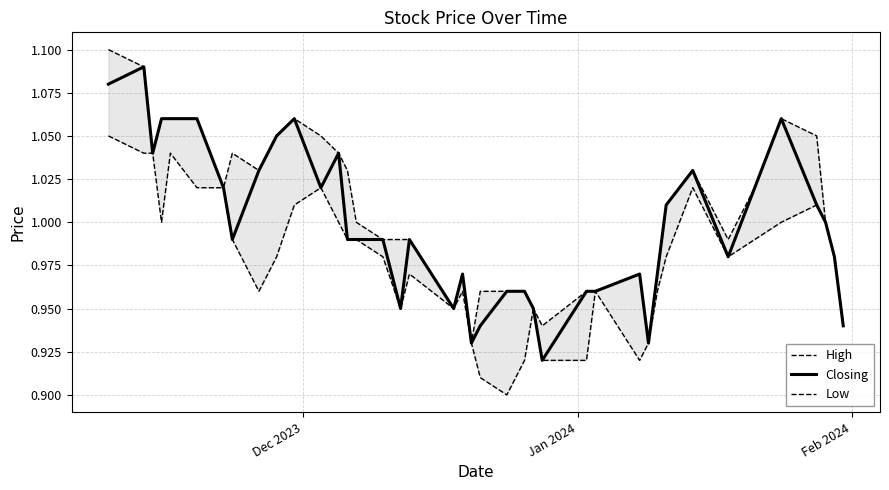

How many interior local valleys does the Low series have?

7